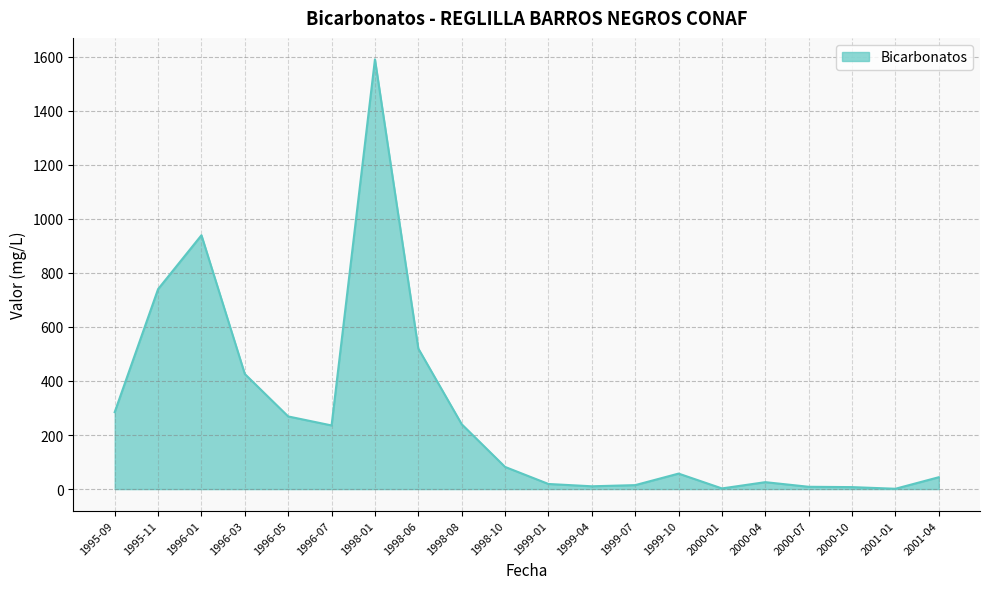

Count the number of data series in this chart.

1